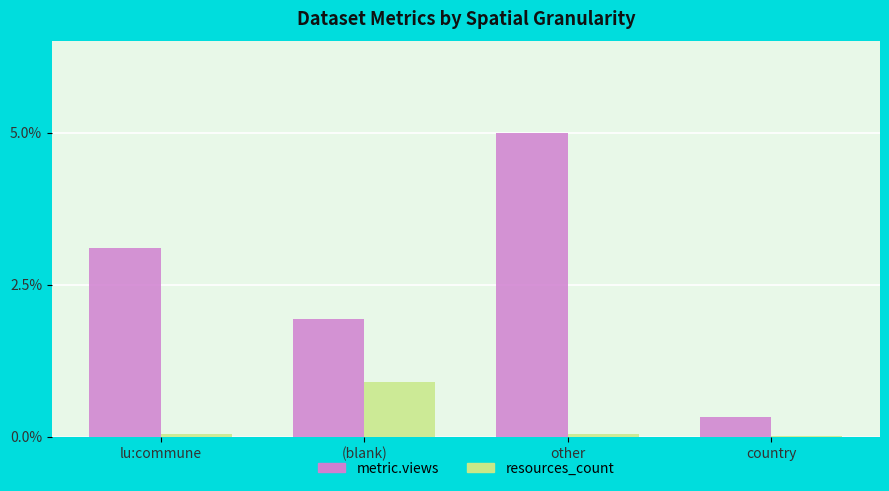

Which series has the largest range (max minus min)?

metric.views